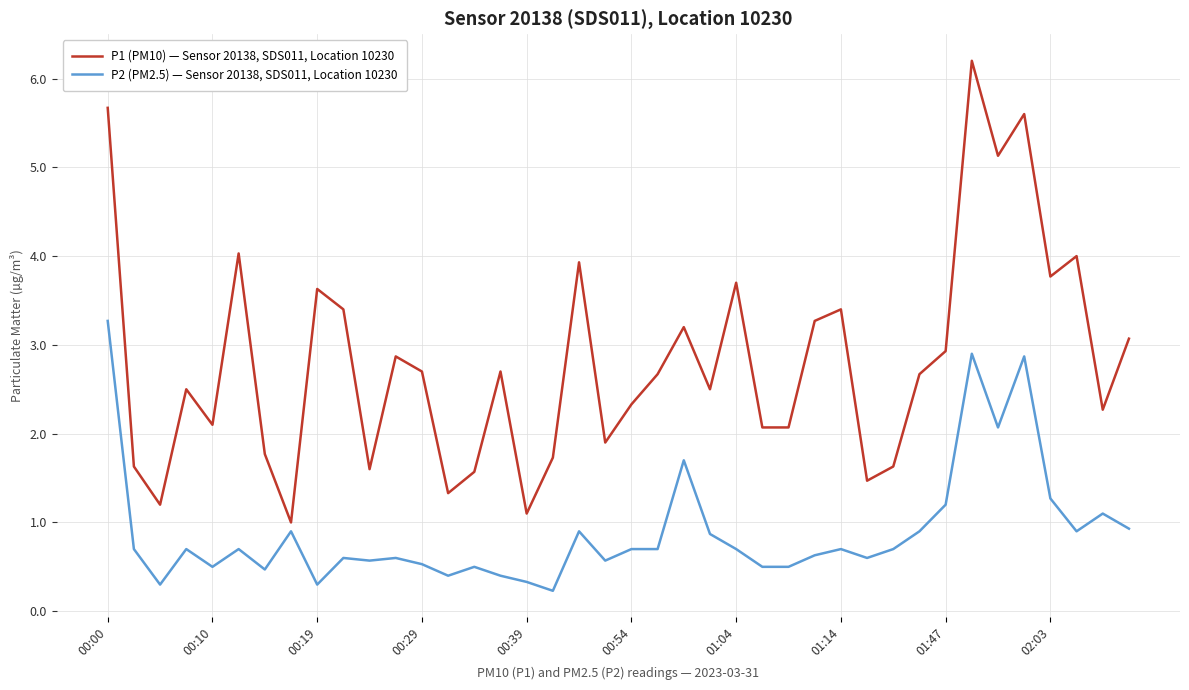

What is the greatest value displayed?

6.2